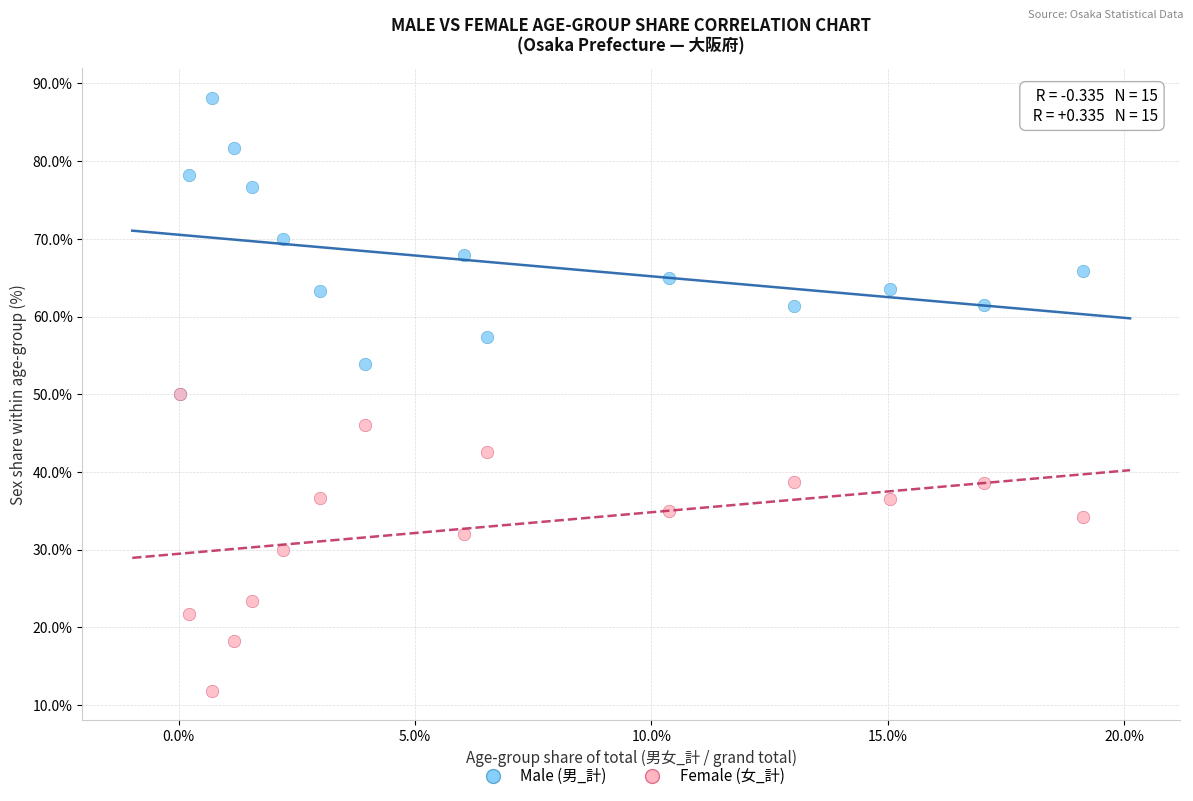

Which series reaches the maximum Y coordinate?

Male (男_計)